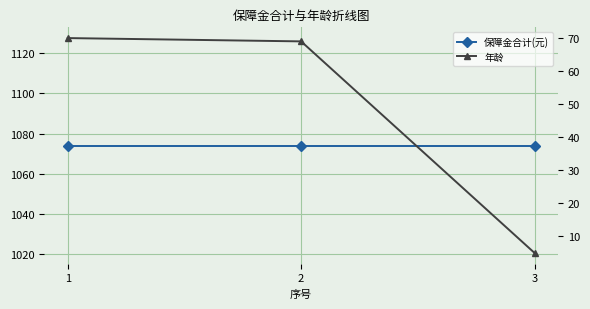

At which category is the sum across all series the highest?

1